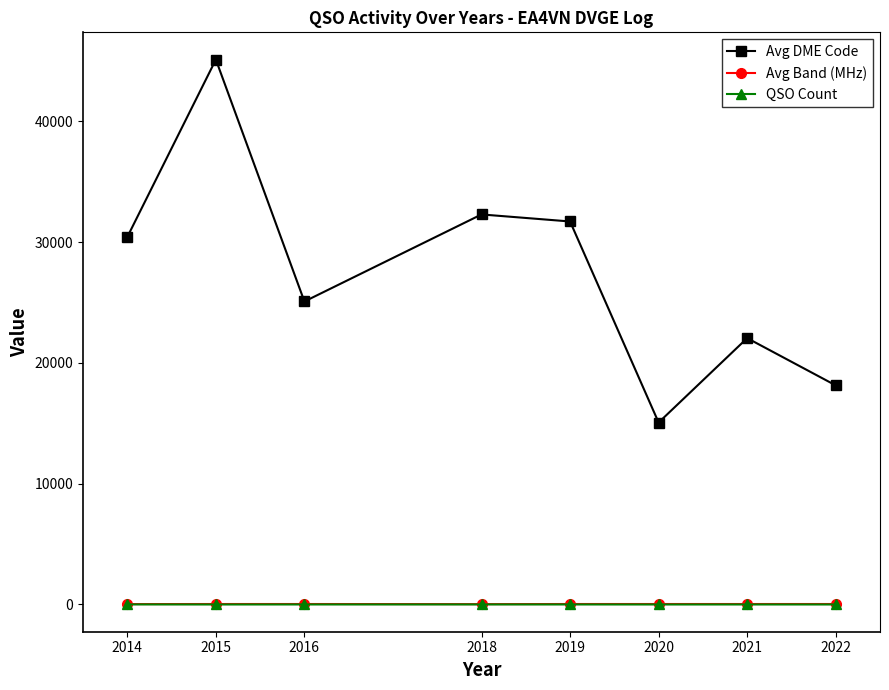

Does the chart display data point markers on the line(s)?

Yes